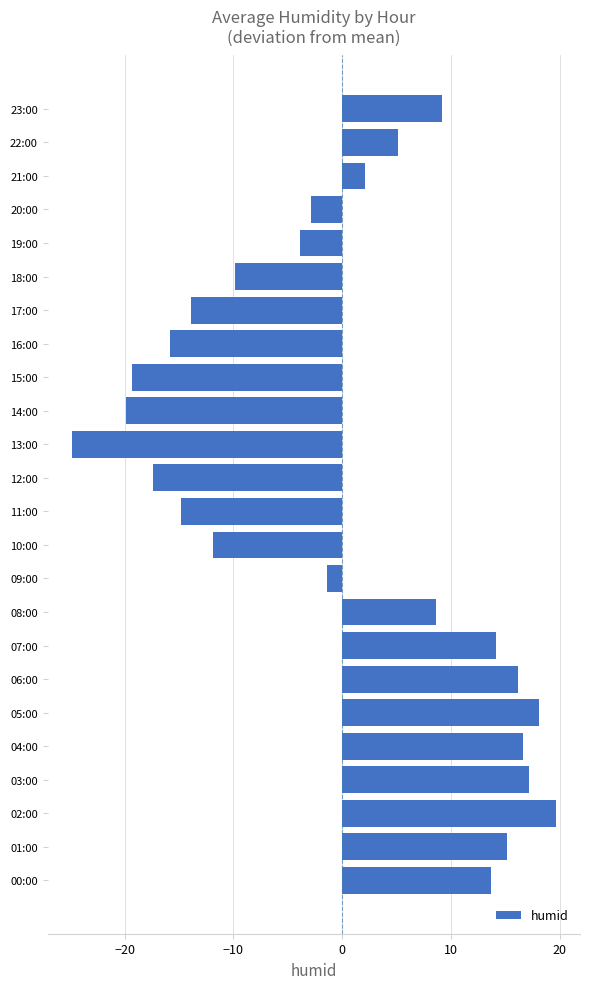

Is it true that the value at 08:00 is 3.4?

False